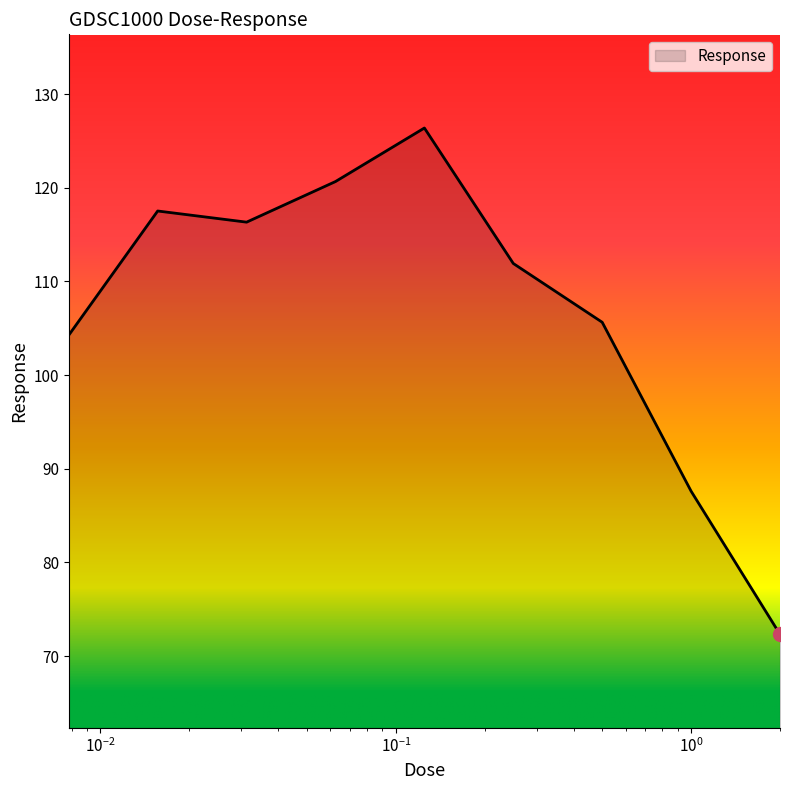

What is the average value?

107.0